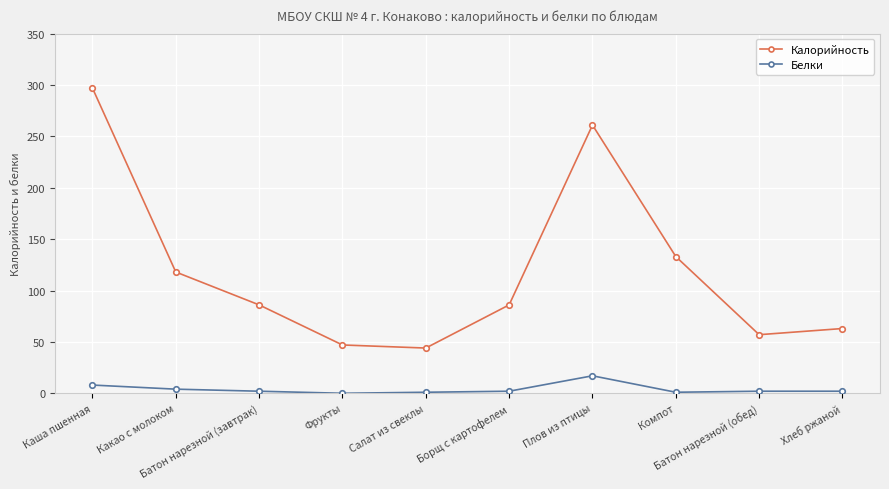

What is the average value of the Калорийность series?

119